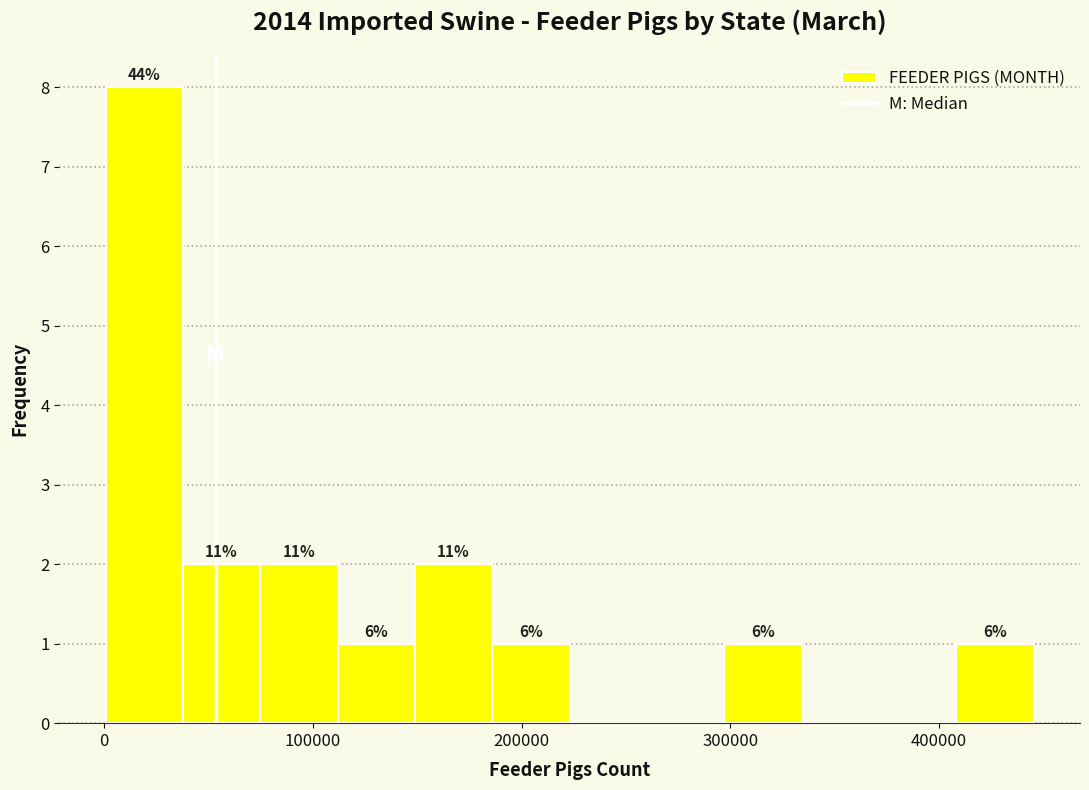

Around what value on the x-axis is the tallest bar? Give the approximate position of its centre, as read against the axis.

20000